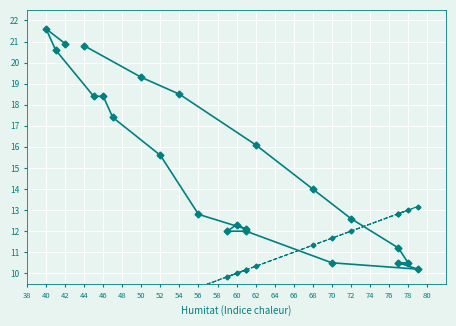

After their last crossing, which series has the higher values: Temperatura (ºC) or Humitat (%)?

Temperatura (ºC)